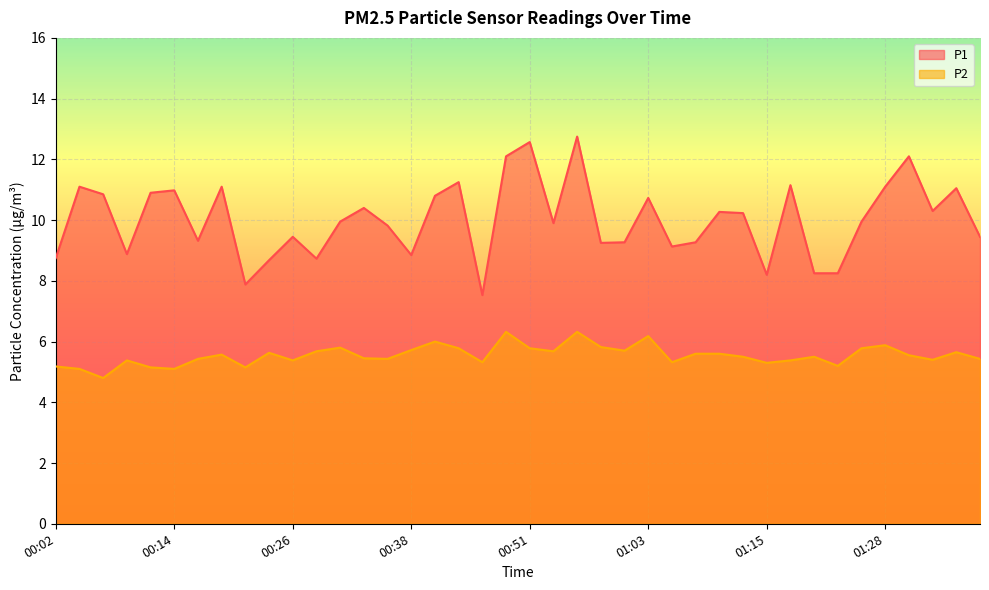

Between 00:14 and 00:51, which series saw the biggest shift?

P1